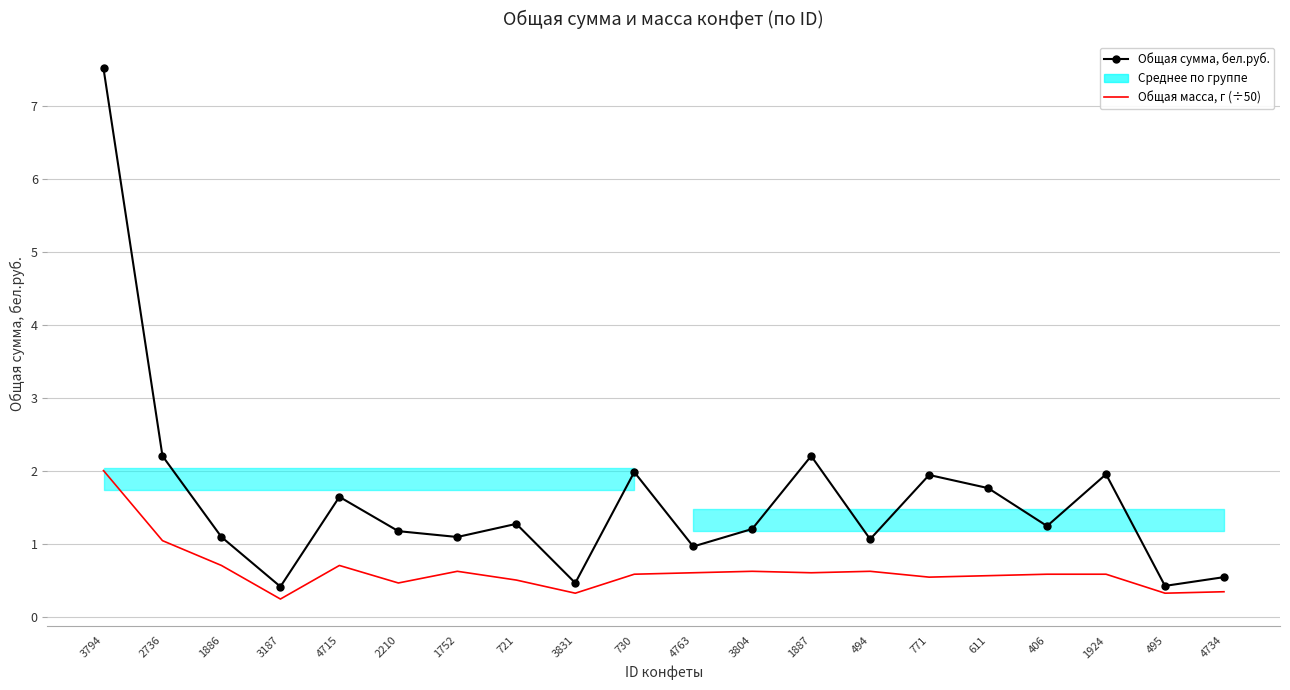

What is the label of the 18th point from the right?

1886